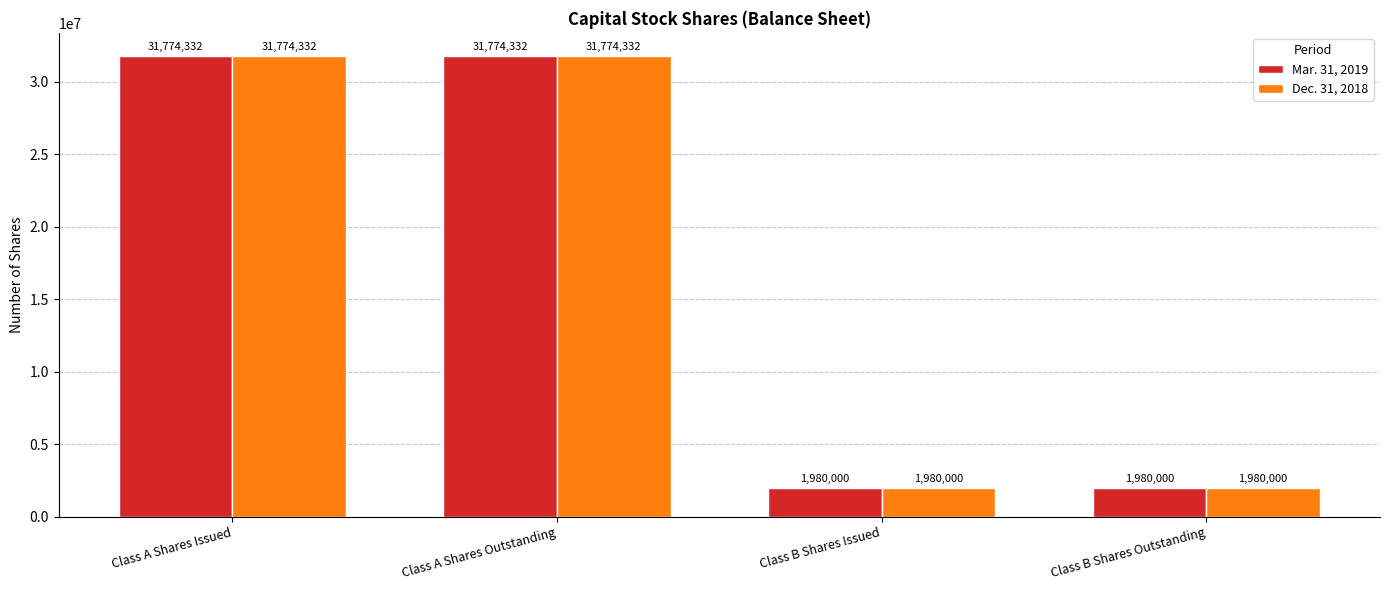

The Dec. 31, 2018 series shows 1980000 at Class B Shares Outstanding. True or false?

True